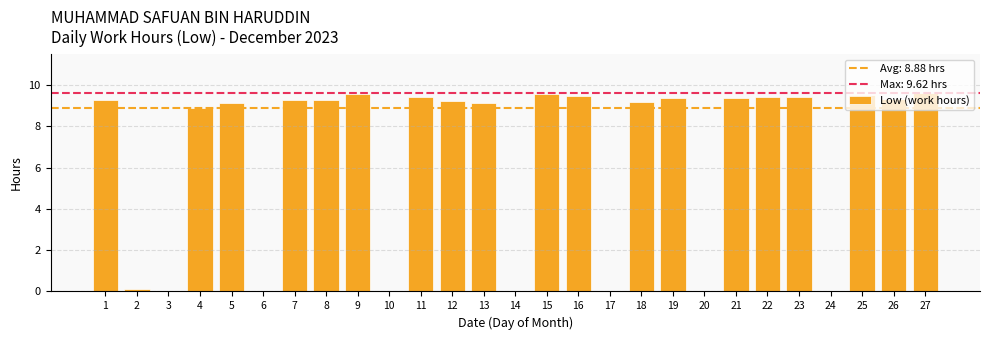

Which has a higher value, 10 or 1?

1